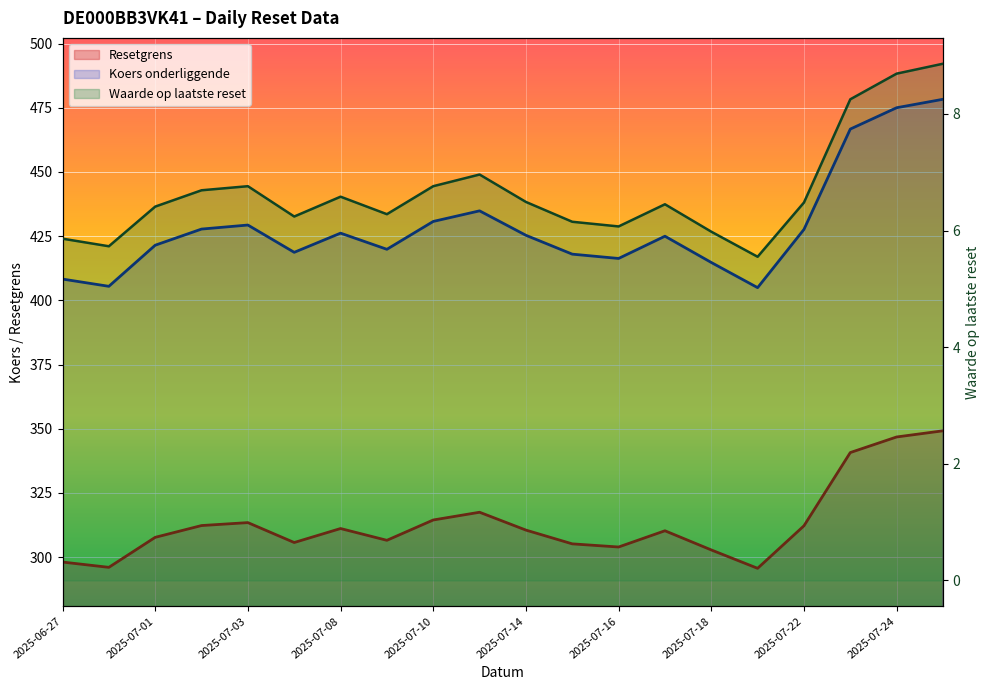

How many series are shown in this chart?

3